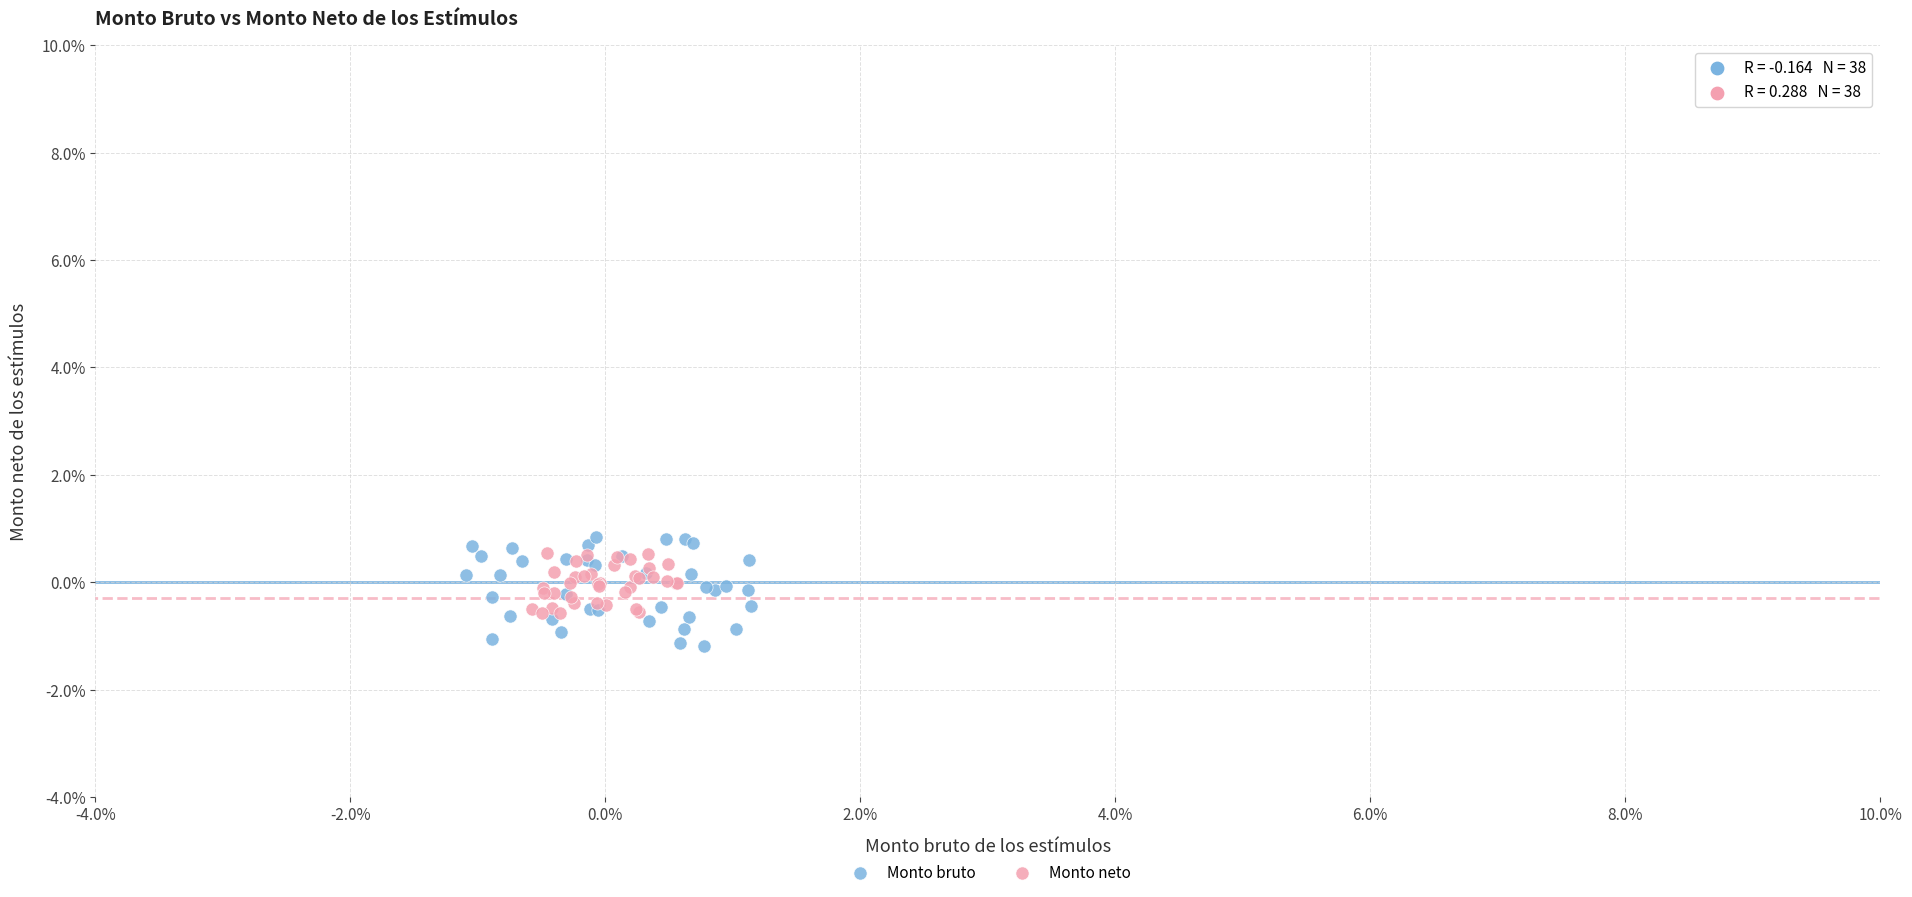

Which series contains the lowest Y value?

Monto bruto